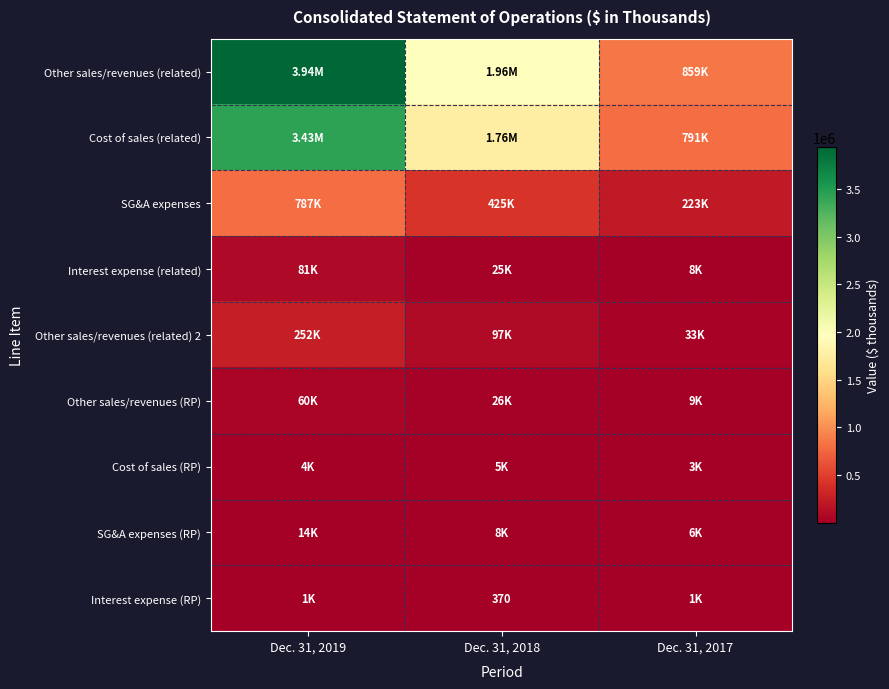

At Dec. 31, 2019, list the series in order from largest to smallest.

Other sales/revenues (related), Cost of sales (related), SG&A expenses, Other sales/revenues (related) 2, Interest expense (related), Other sales/revenues (RP), SG&A expenses (RP), Cost of sales (RP), Interest expense (RP)